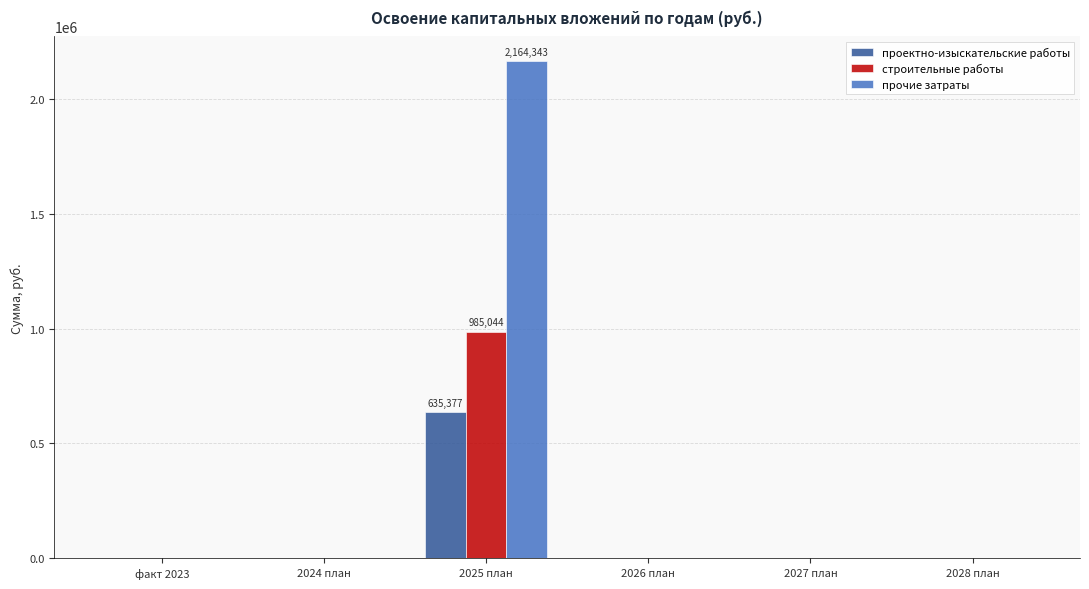

Reading left to right, transcribe all the data shown in this chart.

проектно-изыскательские работы: факт 2023=0	2024 план=0	2025 план=635377	2026 план=0	2027 план=0	2028 план=0
строительные работы: факт 2023=0	2024 план=0	2025 план=985044	2026 план=0	2027 план=0	2028 план=0
прочие затраты: факт 2023=0	2024 план=0	2025 план=2164343	2026 план=0	2027 план=0	2028 план=0